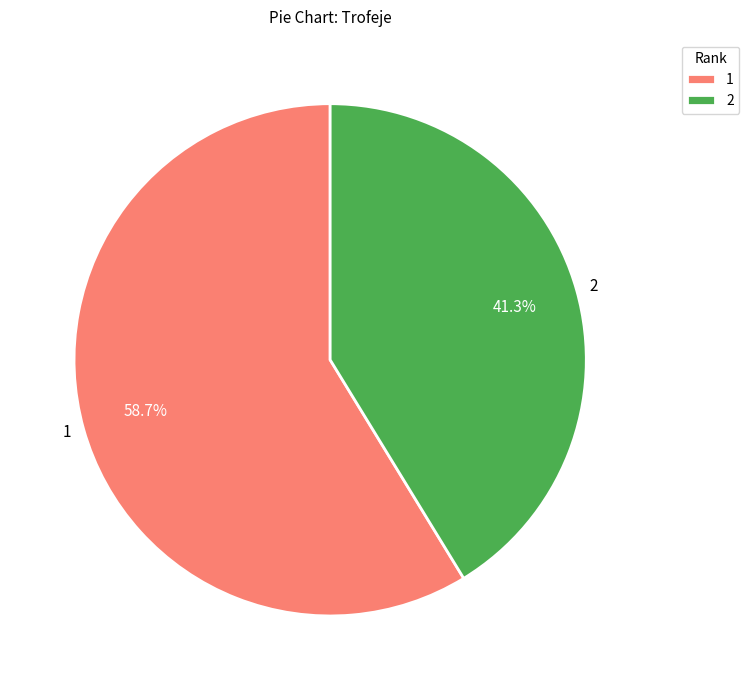

Do 1 and 2 together represent more than half of the pie?

Yes